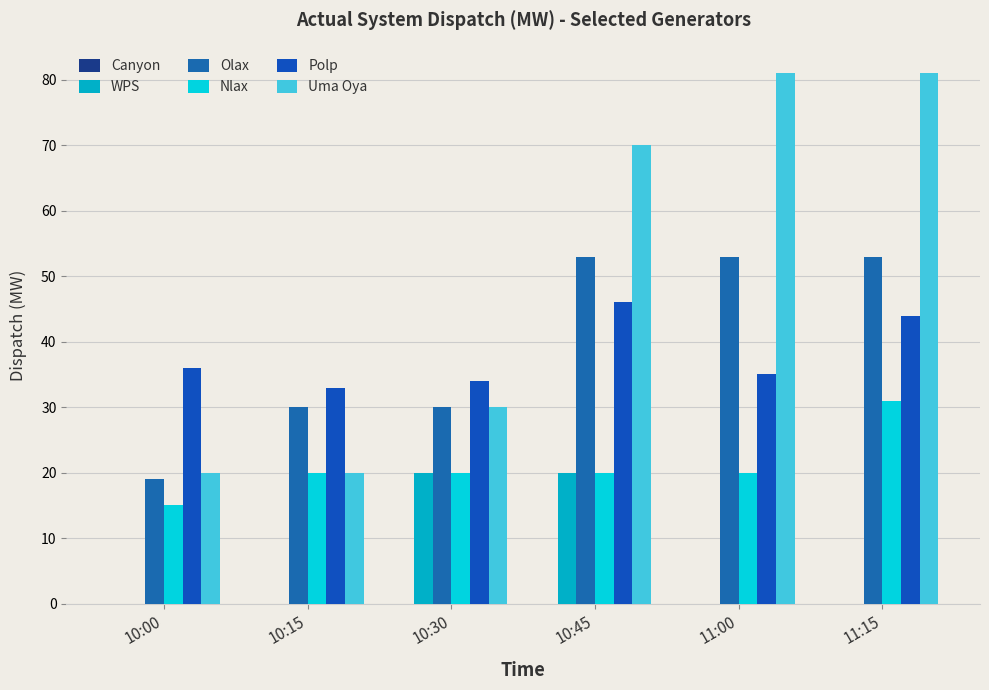

Which series changed the most between 10:00 and 11:15?

Uma Oya